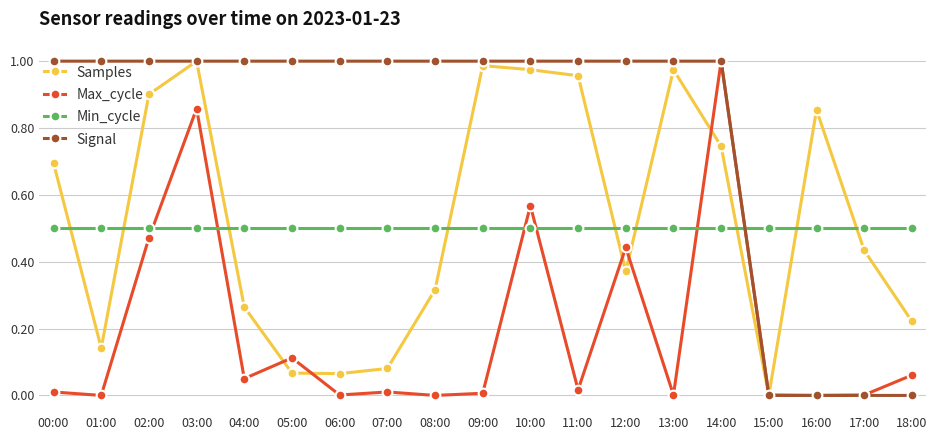

Count the number of data series in this chart.

4